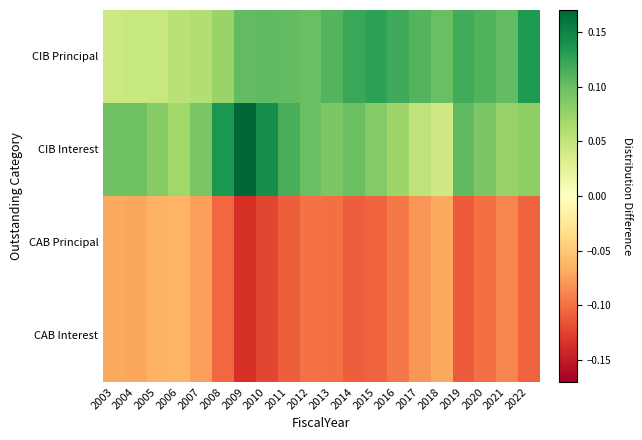

How many distinct data groups are displayed?

4